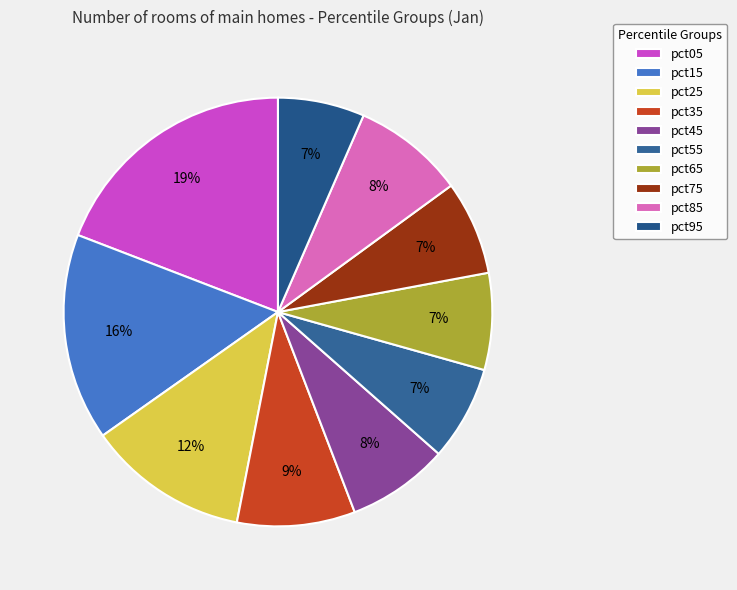

True or false: pct75 accounts for 7% of the total.

True